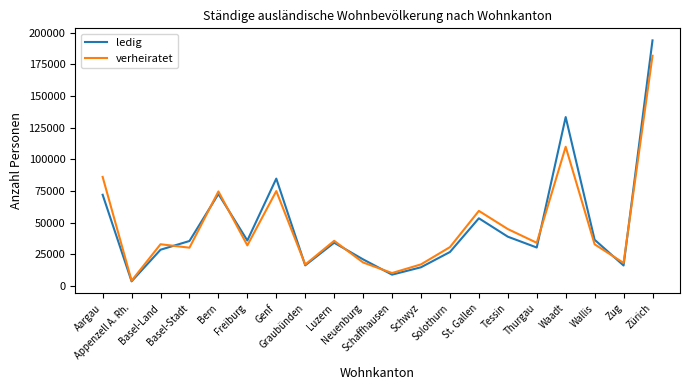

Is it true that verheiratet equals 13848 at Luzern?

False